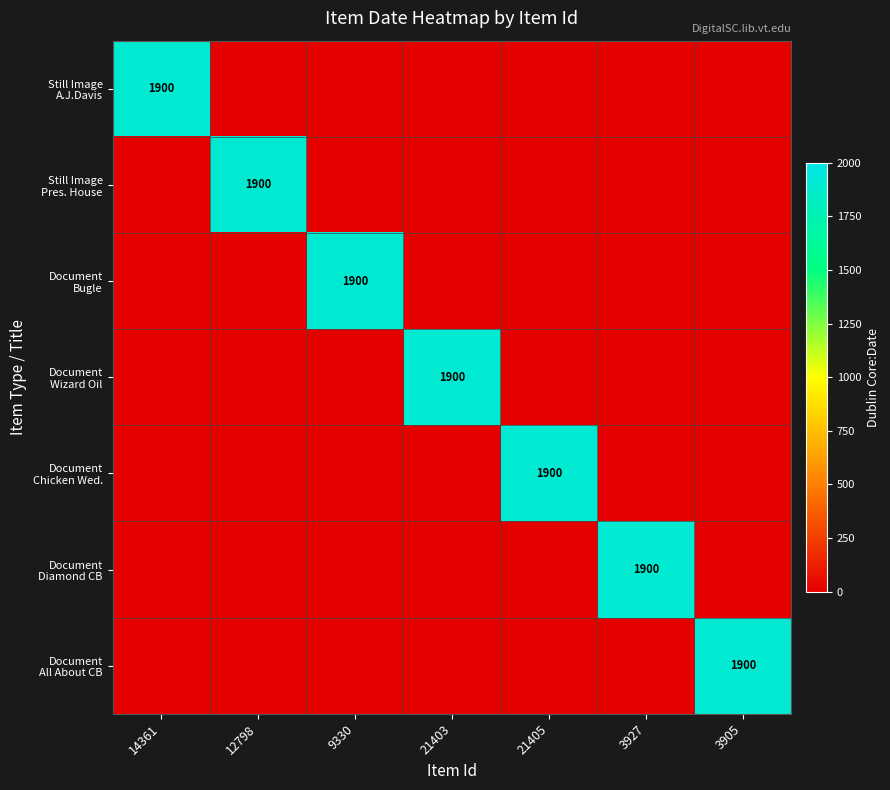

The value of Document All About CB at 12798 is 1168. True or false?

False